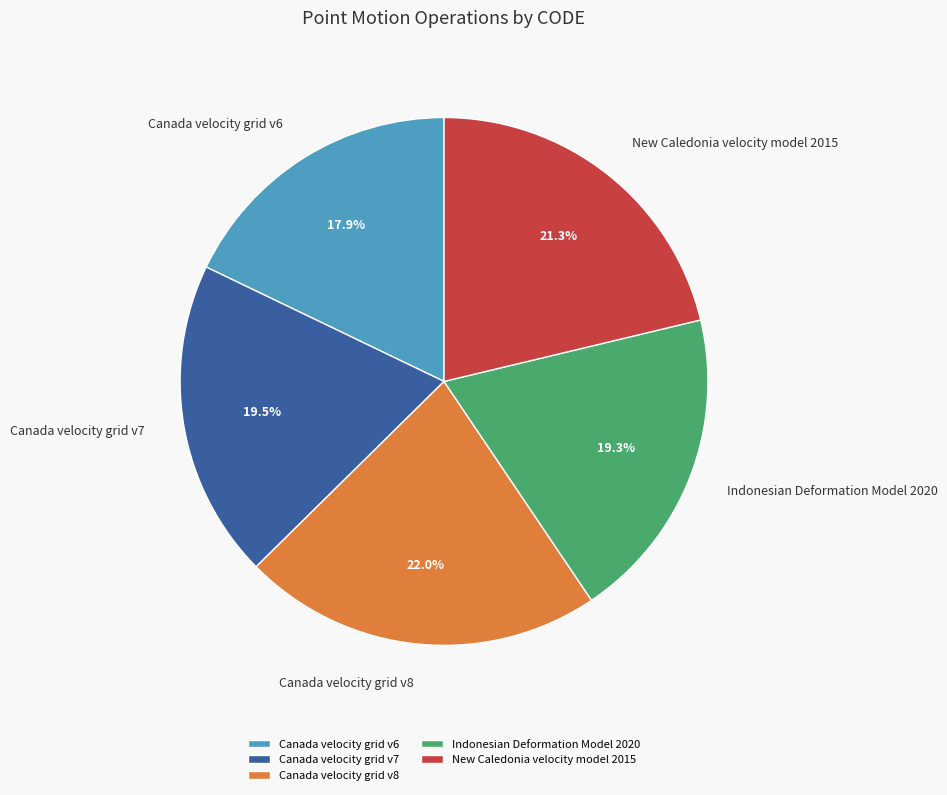

How many slices are in this pie chart?

5